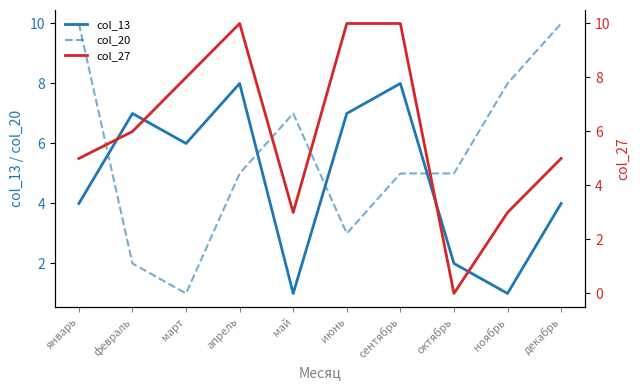

What is the value of the col_27 point at the 6th from the left?

10